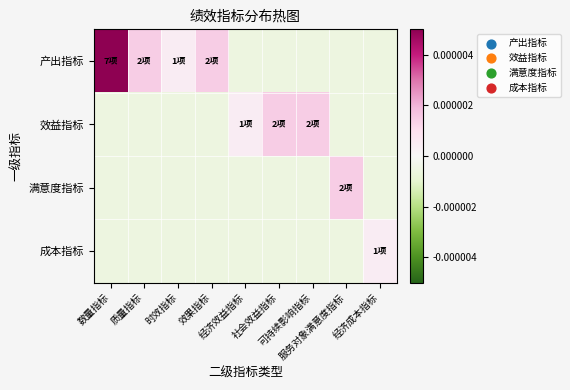

Which label corresponds to the smallest value in the chart?

经济效益指标